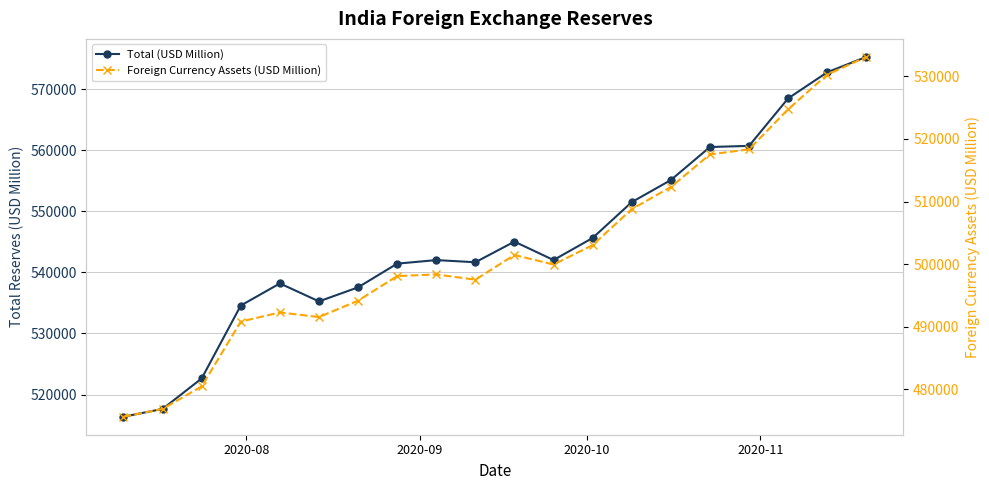

Is this an area chart (filled region under the line)?

No